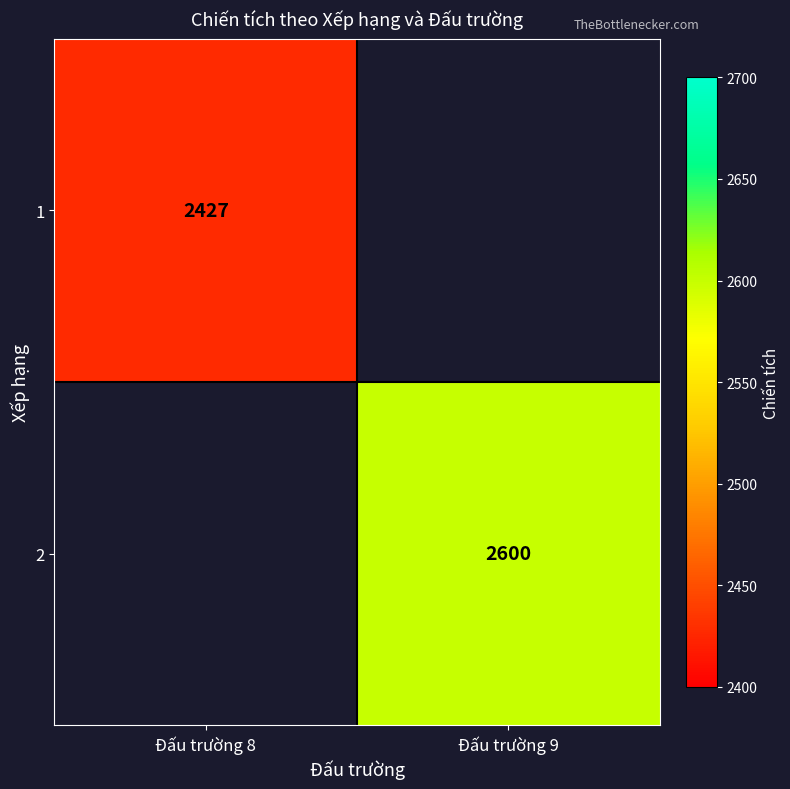

Is it true that 1 equals 3508 at Đấu trường 8?

False